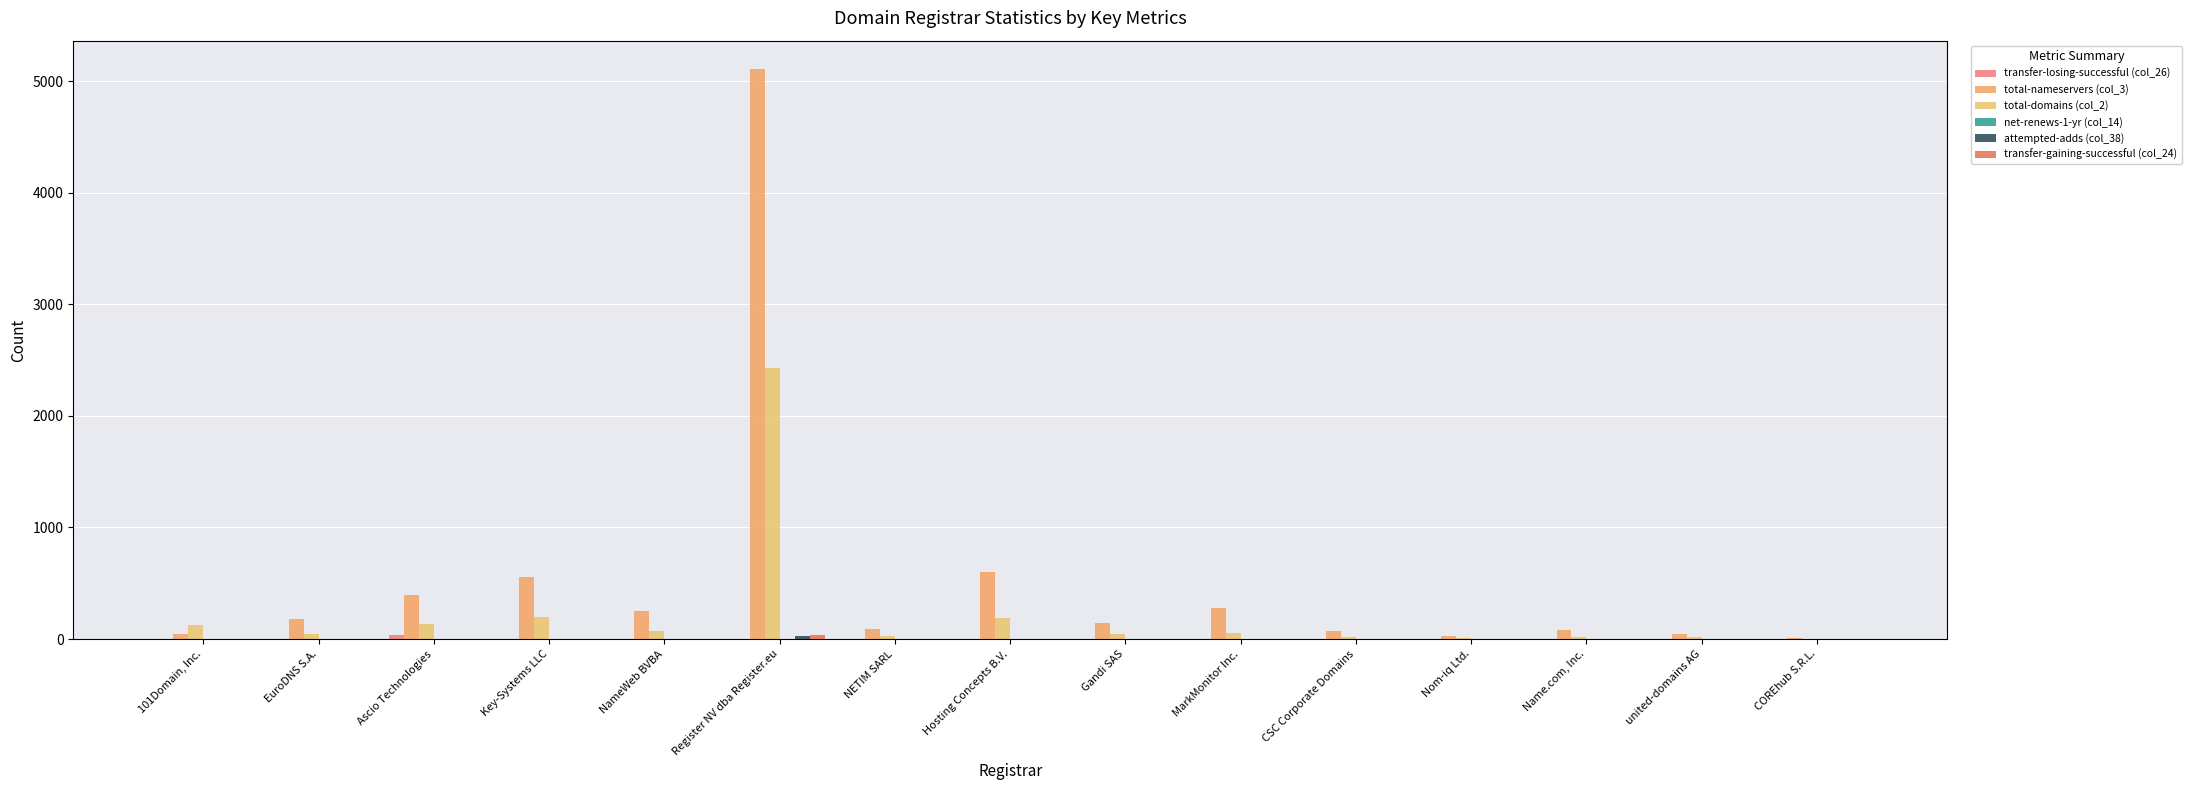

What is the spread (max minus min) of values at NameWeb BVBA?

252